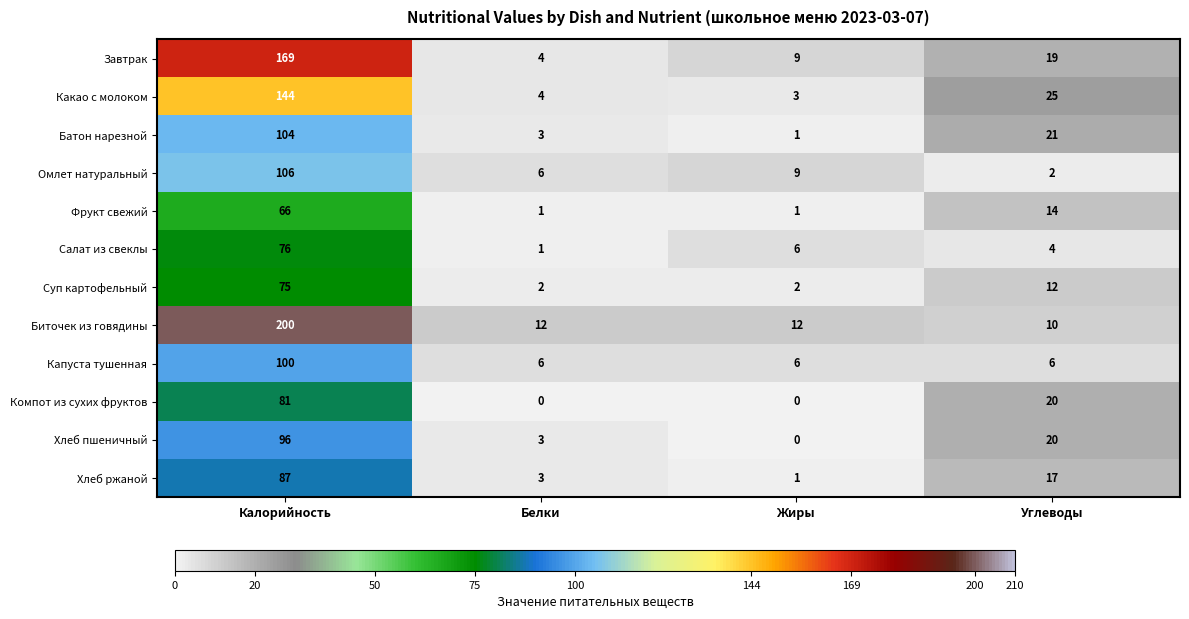

How many Капуста тушенная values are between 6 and 100?

4